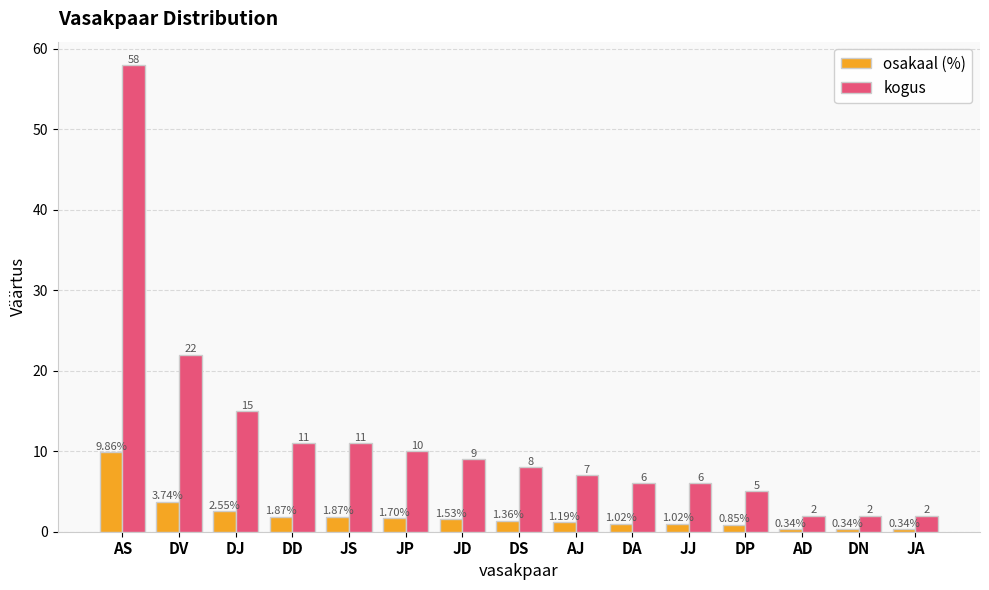

True or false: kogus has a value of 2.1 at JJ.

False